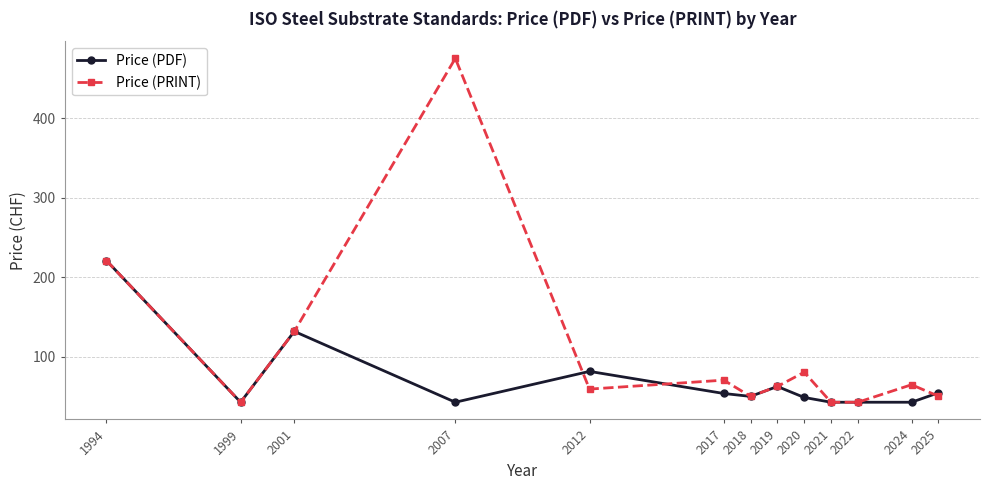

Which series has the largest total across all categories?

Price (PRINT)